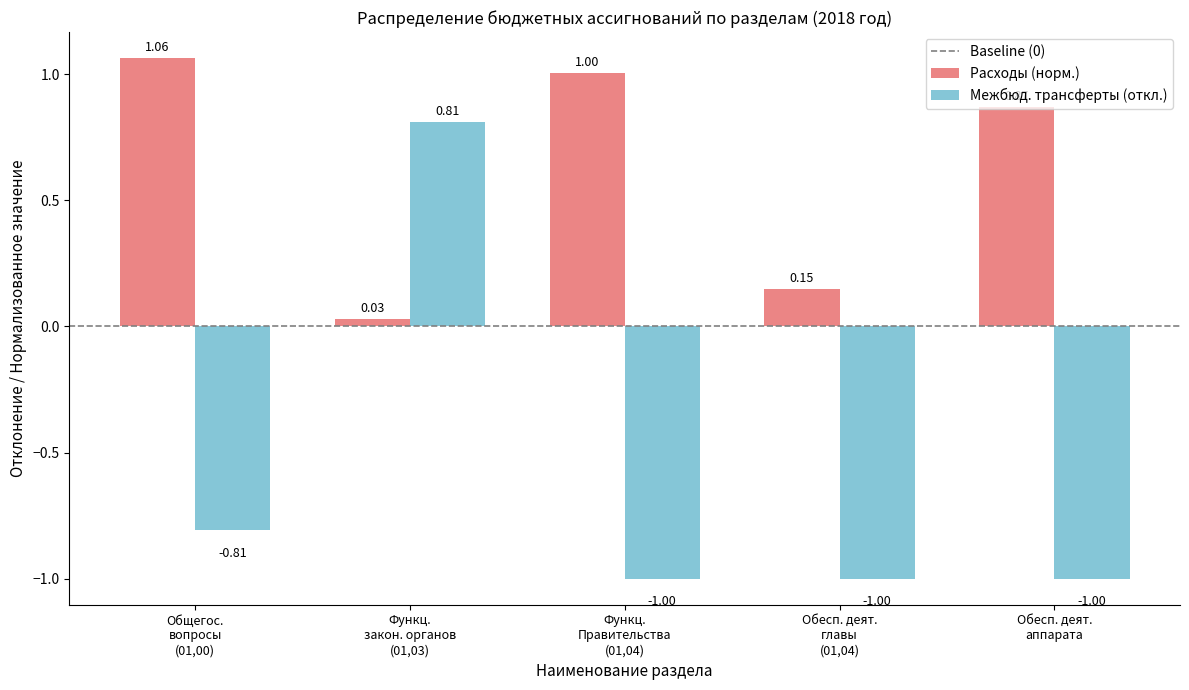

What is the difference between the second highest and minimum values in the Расходы (норм.) series?

1.0